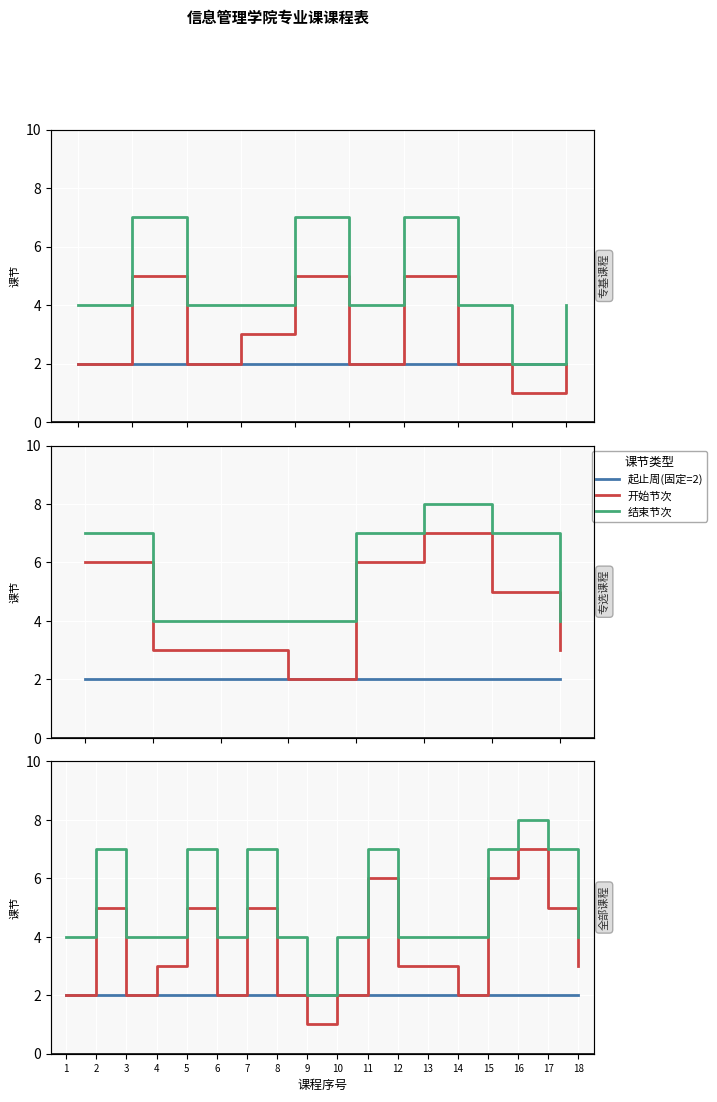

True or false: 结束节 has more than 1 interior local peaks.

True